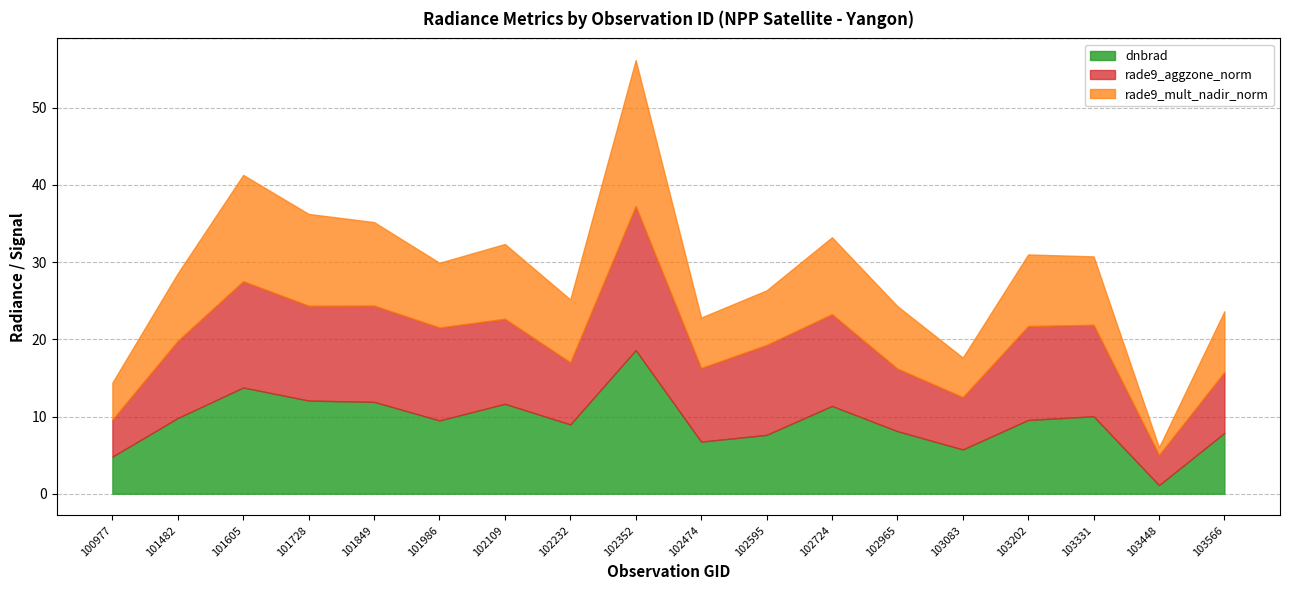

Where is rade9_mult_nadir_norm nearest to the value 9?

103331